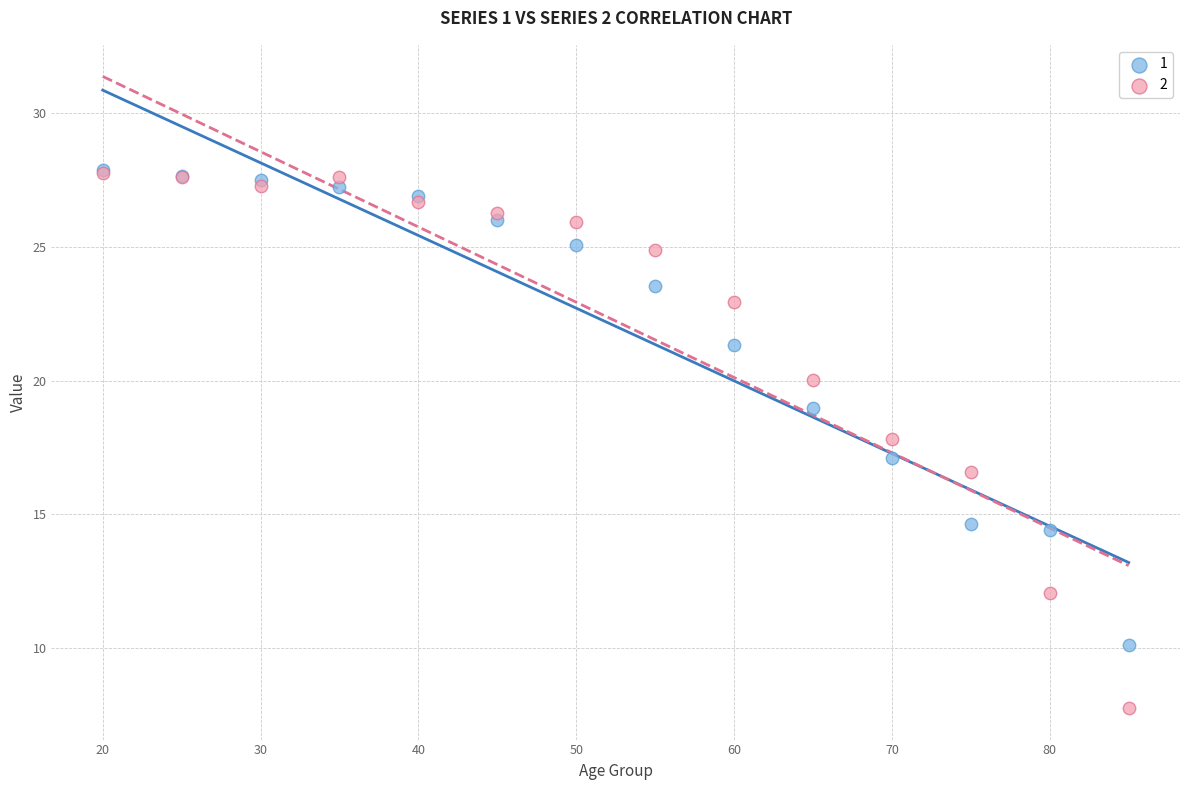

What are all the series names shown in the legend?

1, 2